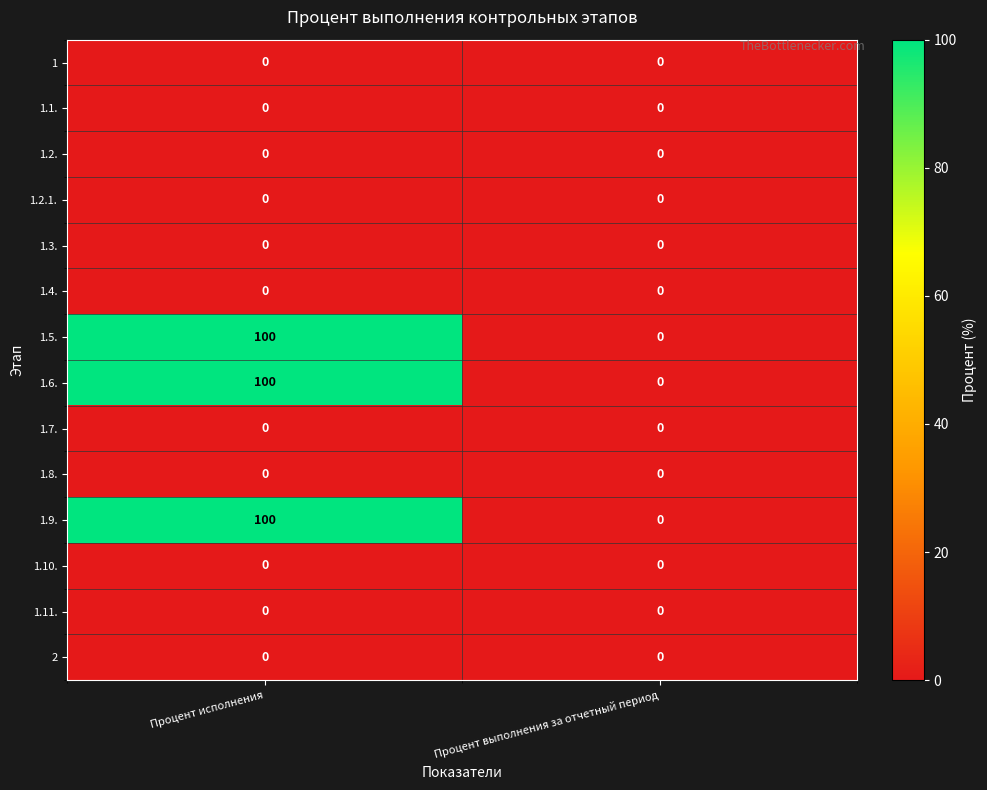

What is the maximum value shown in the chart?

100